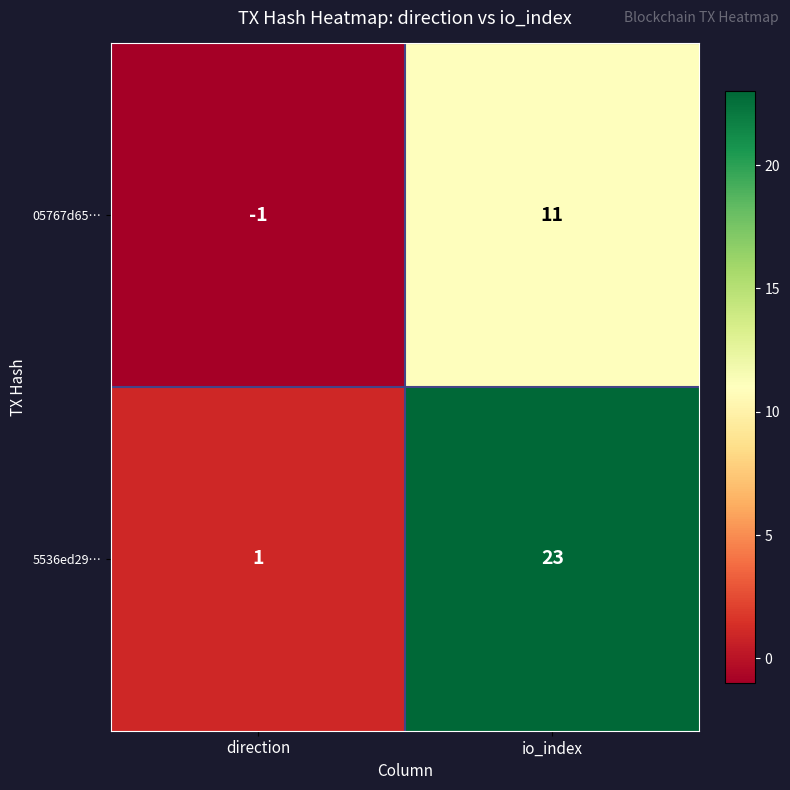

What is the average value of the 5536ed29… series?

12